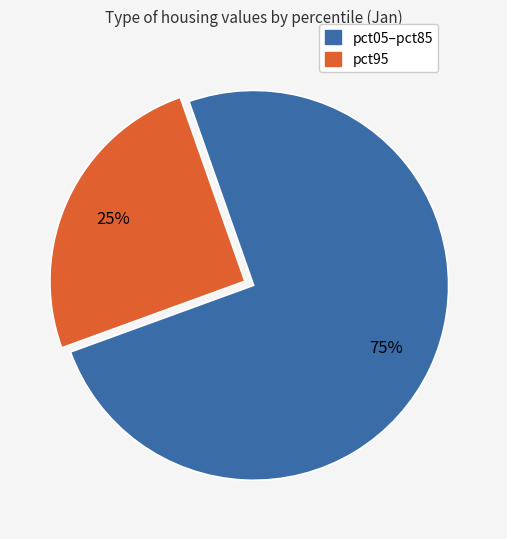

To the nearest percent, what is the average slice percentage?

50%